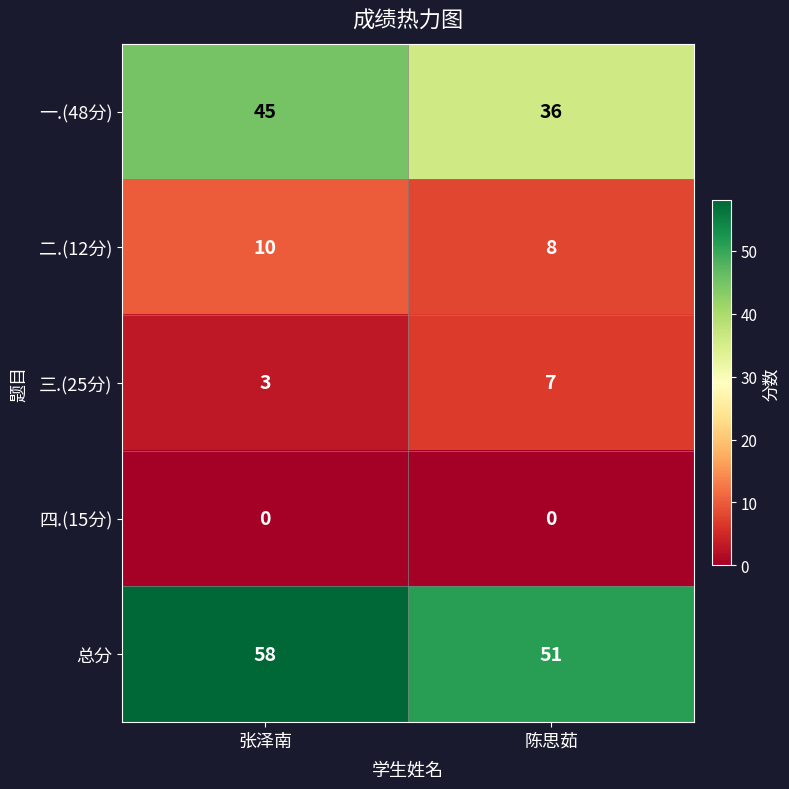

What is the sum of the 总分 values at 张泽南 and 陈思茹?

109